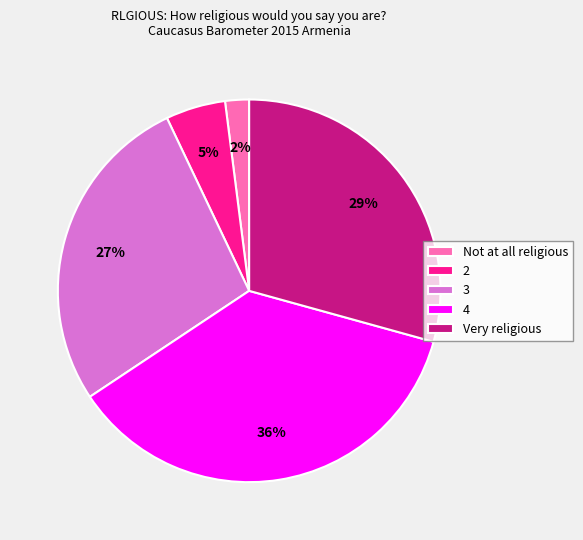

The 4 slice represents 36% of the pie. True or false?

True